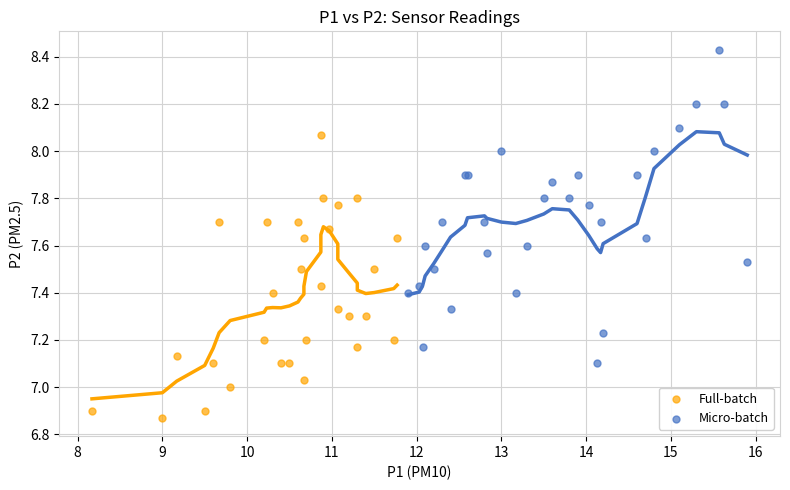

Which series has the widest spread of Y values?

Micro-batch